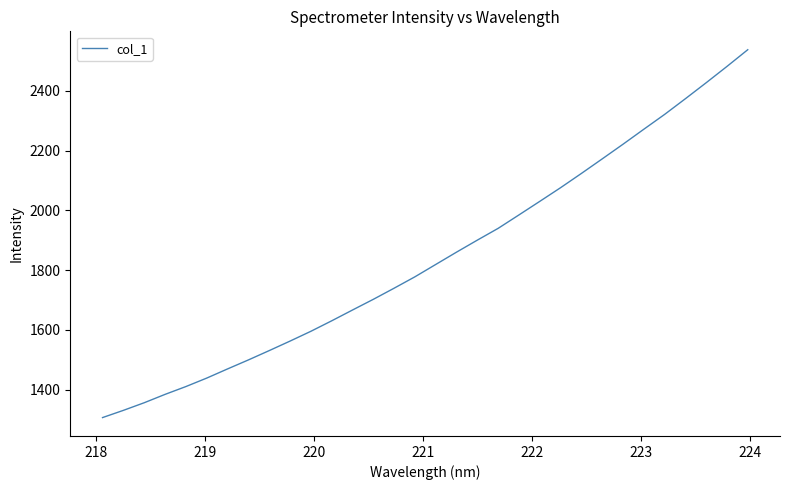

What is the maximum value shown in the chart?

2537.4